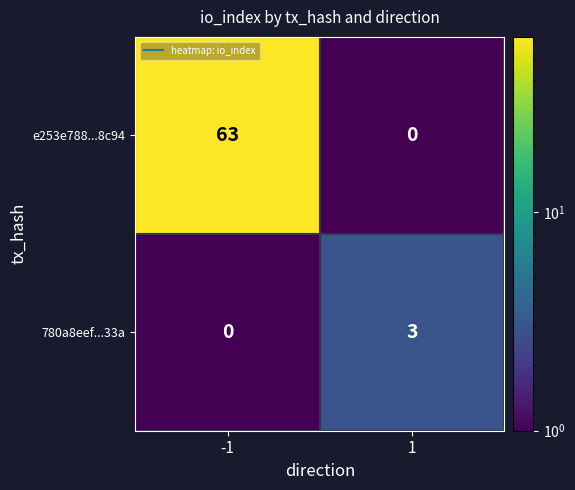

Reading right to left, list all the values displayed in this chart.

e253e788...8c94: 1=0	-1=63
780a8eef...33a: 1=3	-1=0